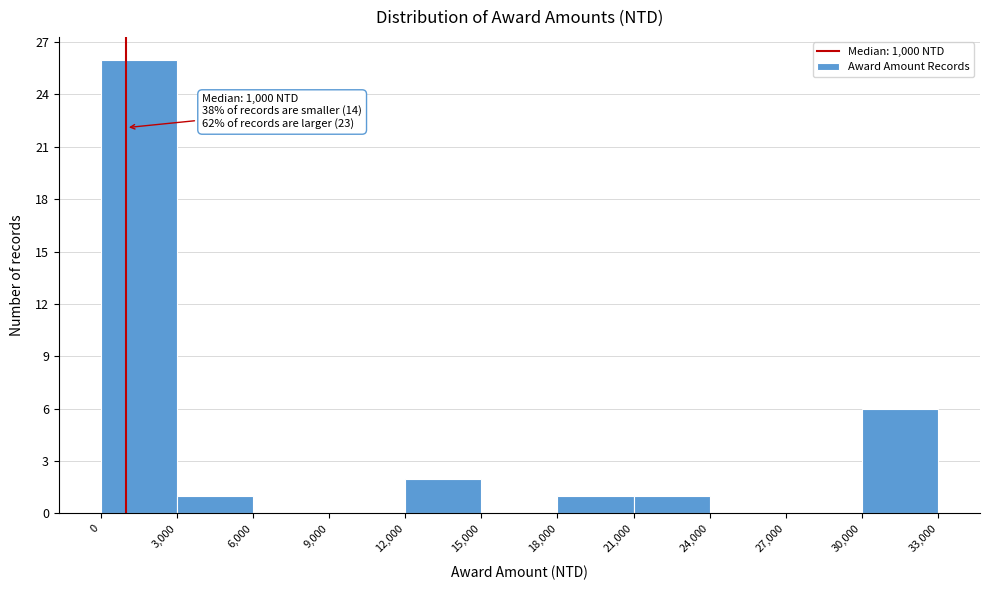

Which range on the x-axis has the tallest bar?

0 to 3,000